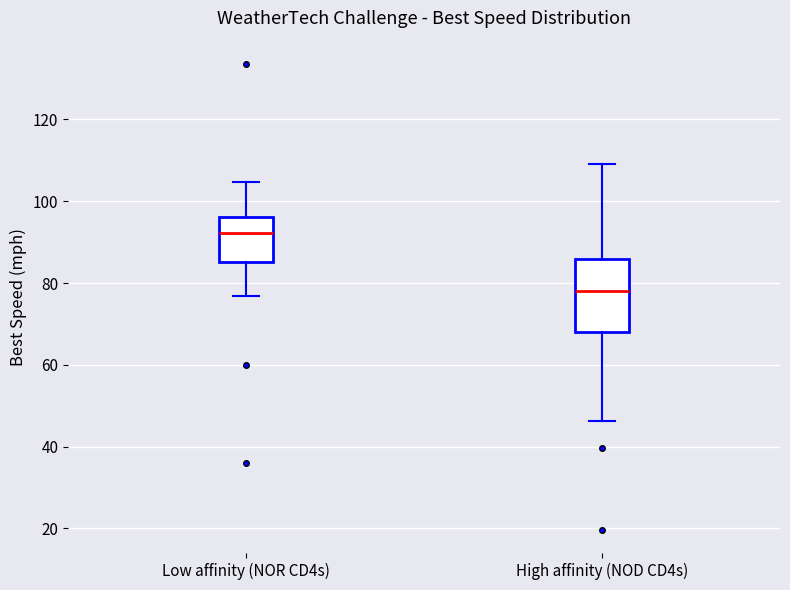

Reading left to right, transcribe this box plot: for each box, give where its median line is, the range the box spans, and where its two whiskers end, as read against the y-axis. The values are not printed on the chart, so give them approximately, as read against the axis.

Low affinity (NOR CD4s): median 92, box 86 to 96, whiskers 76 to 104
High affinity (NOD CD4s): median 78, box 68 to 86, whiskers 46 to 110